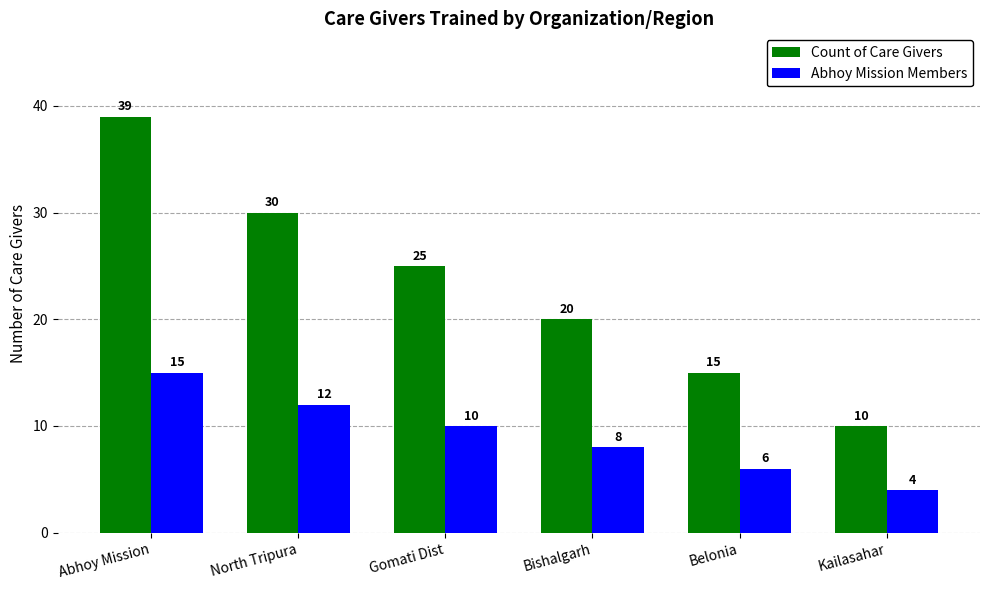

What is the value of the Abhoy Mission Members bar at the 5th from the left?

6